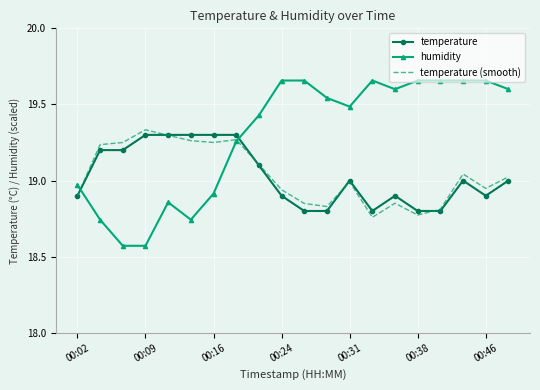

Which series has the widest spread of values?

humidity